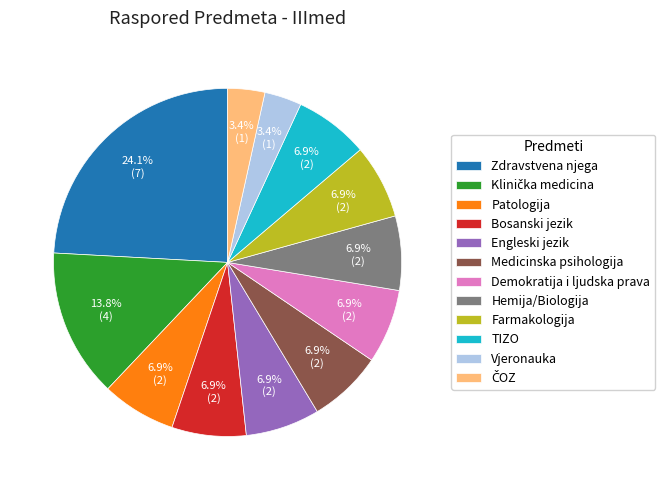

What portion of the pie excludes Engleski jezik?

93.1%